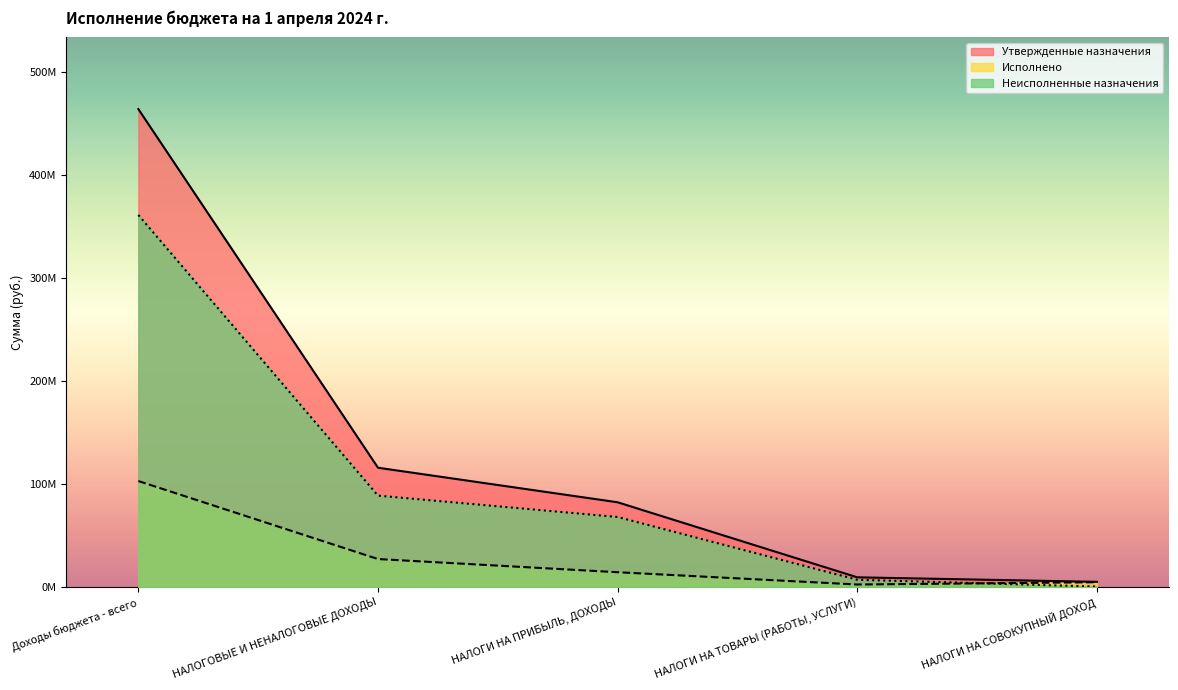

True or false: Неисполненные назначения and Утвержденные назначения intersect in this chart.

False